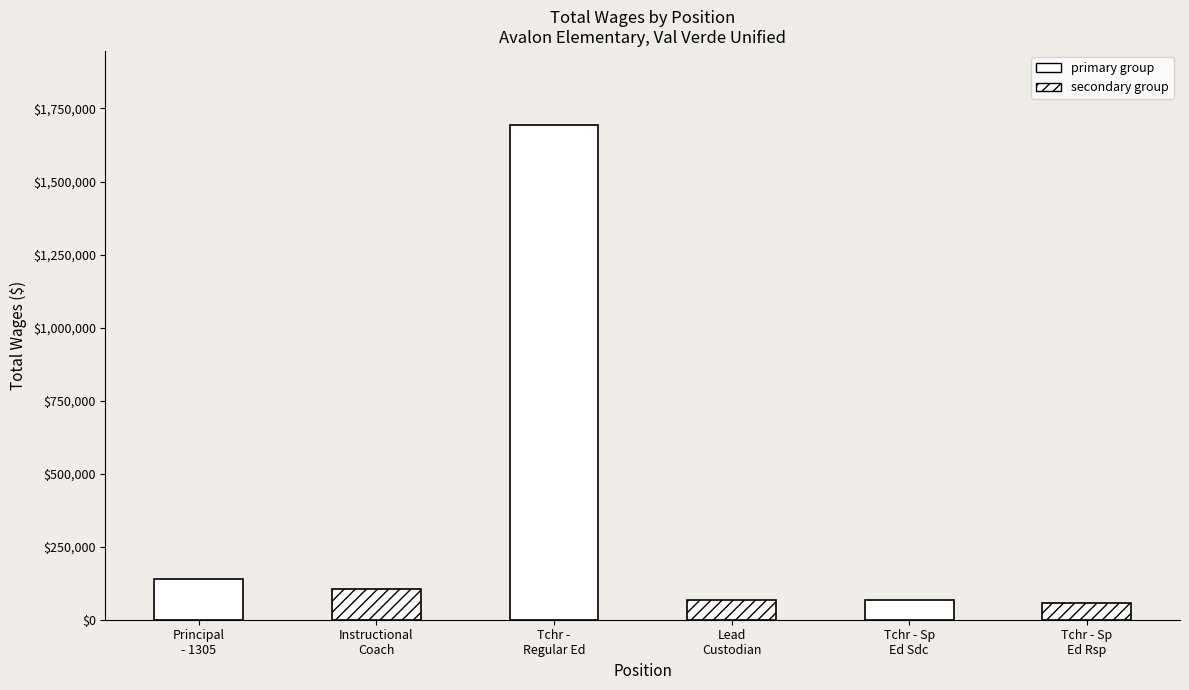

True or false: the data shows 58634 at Tchr - Sp
Ed Rsp.

True